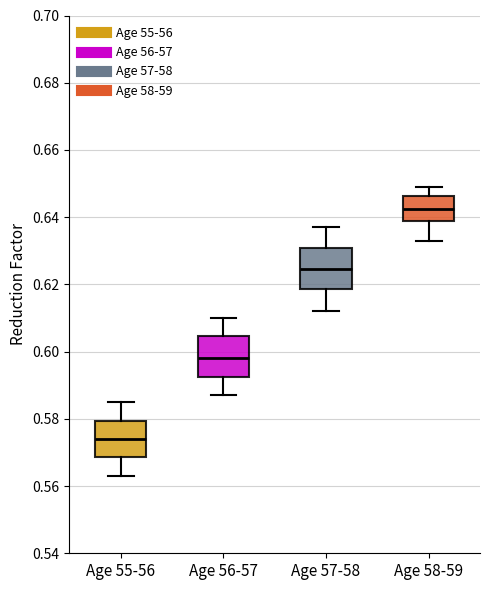

Reading left to right, read every box against the y-axis: the position of its median line, the range the box covers, and the ends of its whiskers. The values are not printed on the chart, so give them approximately, as read against the axis.

Age 55-56: median 0.574, box 0.568 to 0.580, whiskers 0.564 to 0.586
Age 56-57: median 0.598, box 0.592 to 0.604, whiskers 0.588 to 0.610
Age 57-58: median 0.624, box 0.618 to 0.630, whiskers 0.612 to 0.638
Age 58-59: median 0.642, box 0.638 to 0.646, whiskers 0.634 to 0.650